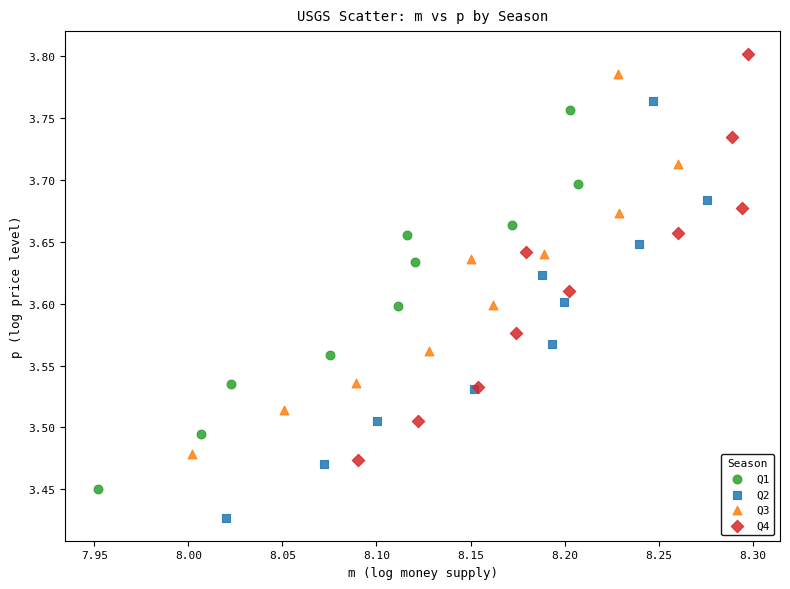

Which series contains the lowest Y value?

Q2